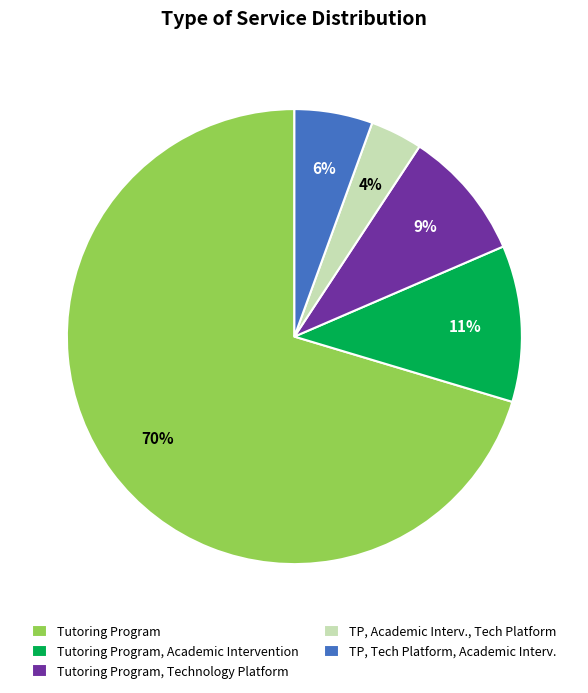

Count the number of slices in the pie.

5